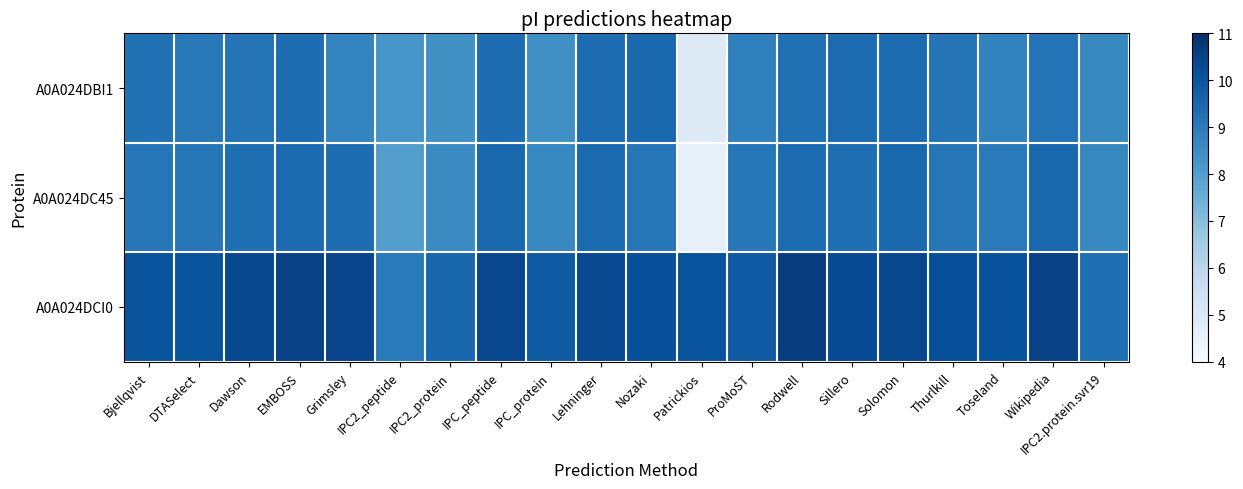

Which series changed the most between Lehninger and IPC2.protein.svr19?

A0A024DCI0